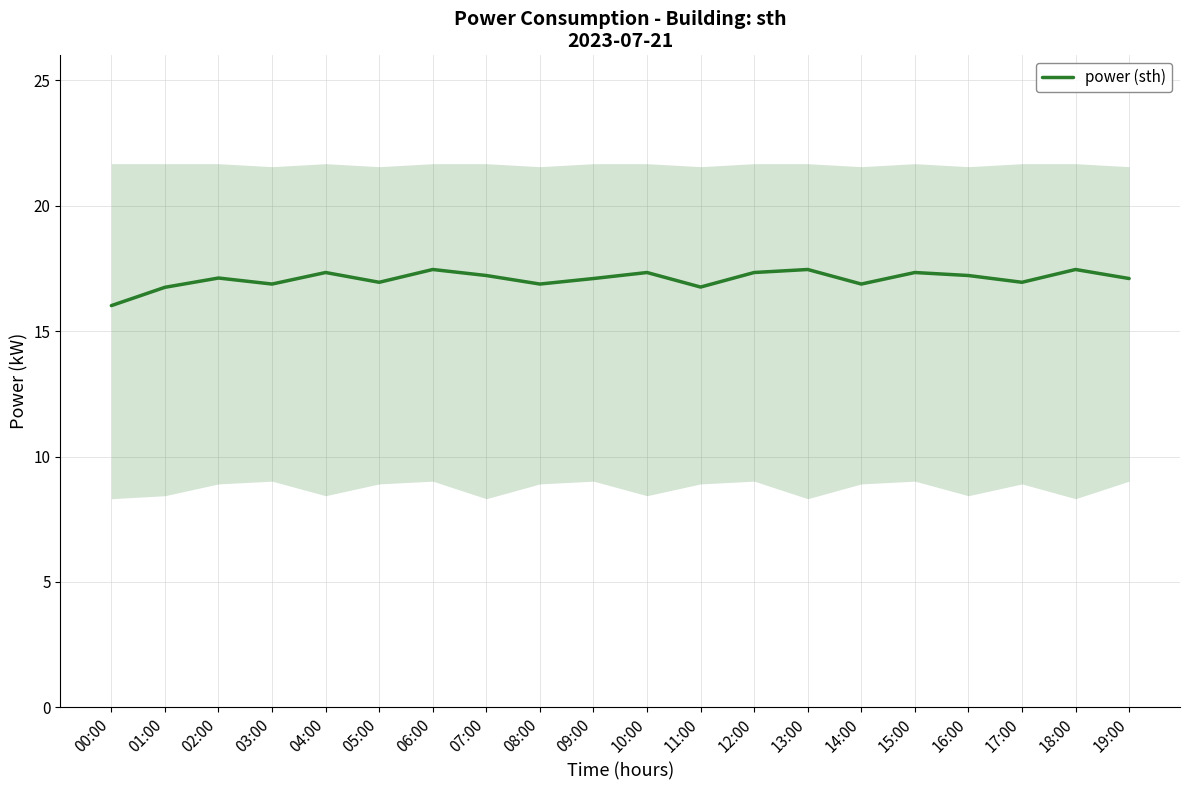

Where is the first local minimum?

03:00